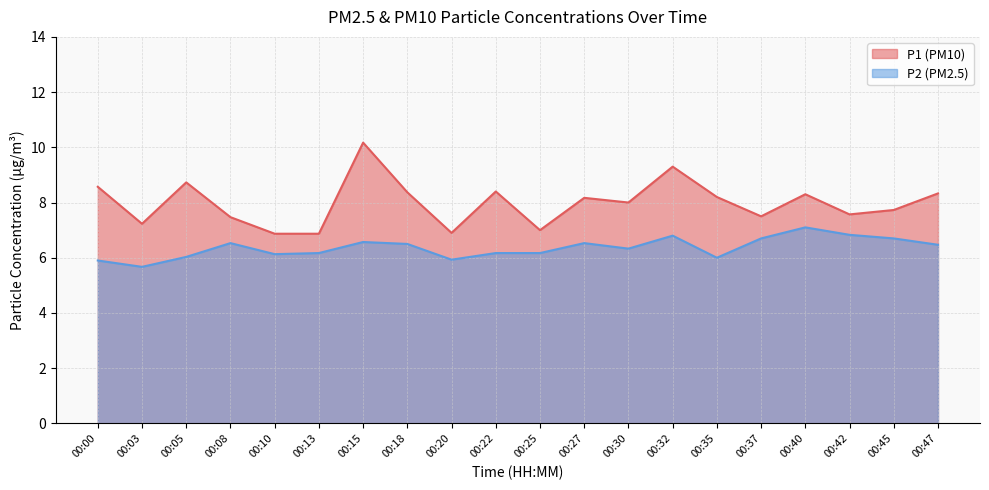

Which has a higher value, 00:08 or 00:30?

00:30